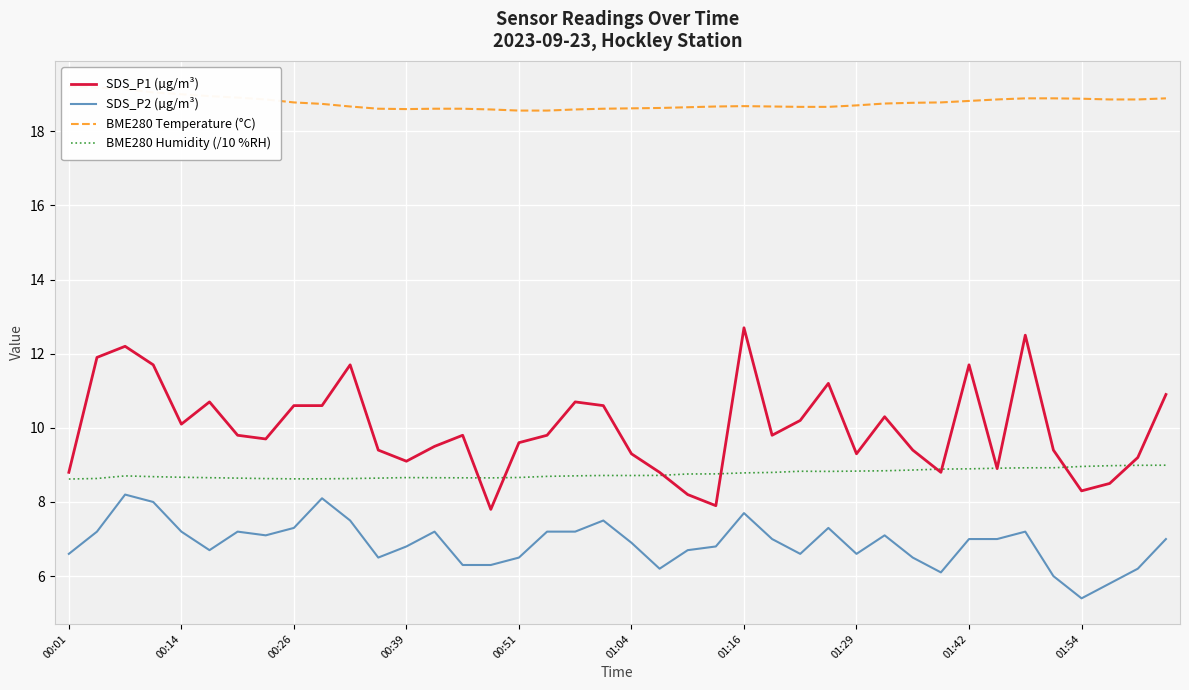

True or false: SDS_P2 (µg/m³) and BME280 Humidity (/10 %RH) intersect in this chart.

False